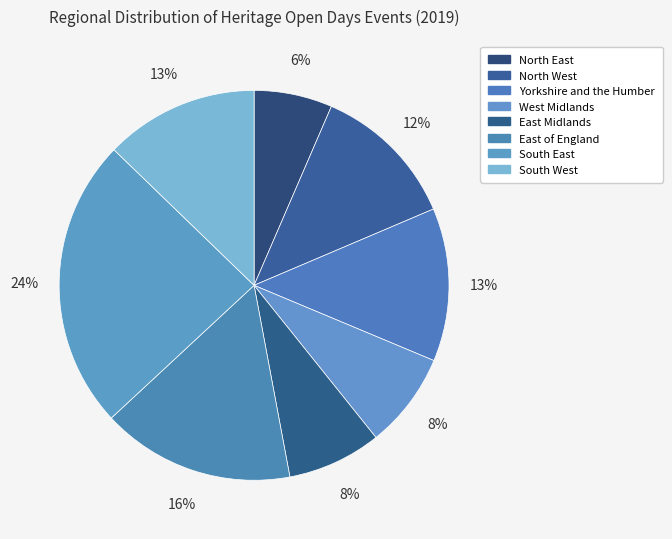

Is it true that South East is 24% of the pie?

True